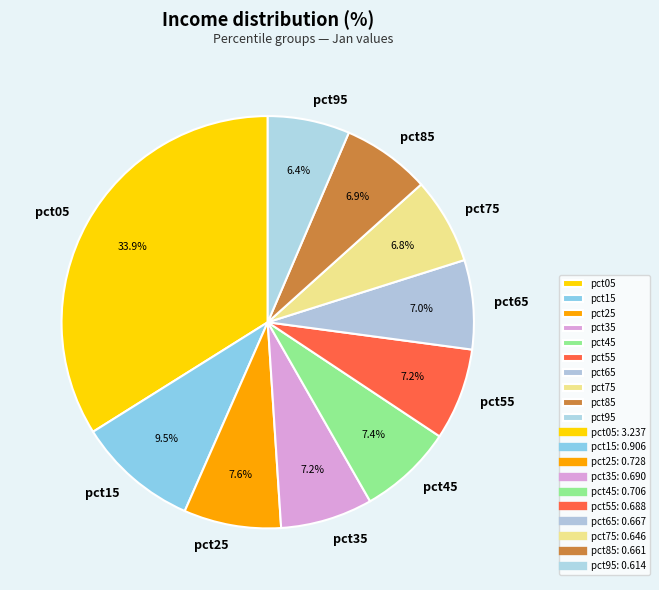

How many segments does this pie chart have?

10